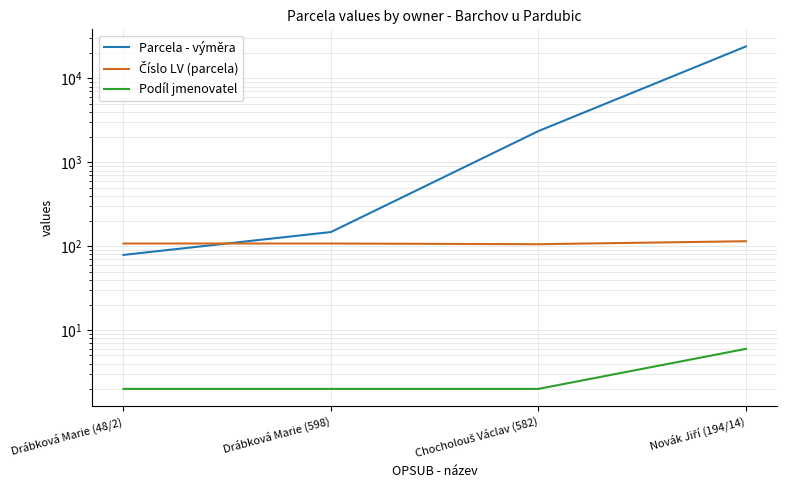

True or false: Parcela - výměra and Podíl jmenovatel cross at least once.

False